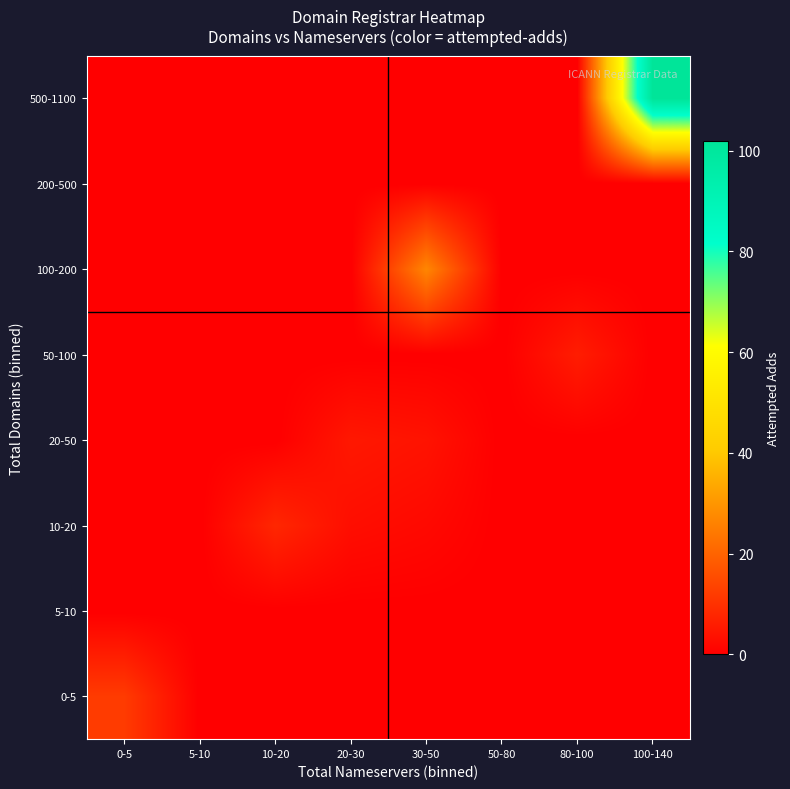

Reading left to right, transcribe all the data shown in this chart.

0-5: 0-5=12	5-10=0	10-20=0	20-30=0	30-50=0	50-80=0	80-100=0	100-140=0
5-10: 0-5=0	5-10=0	10-20=0	20-30=0	30-50=0	50-80=0	80-100=0	100-140=0
10-20: 0-5=0	5-10=0	10-20=8	20-30=3	30-50=2	50-80=0	80-100=0	100-140=0
20-50: 0-5=0	5-10=0	10-20=0	20-30=5	30-50=4	50-80=0	80-100=0	100-140=0
50-100: 0-5=0	5-10=0	10-20=0	20-30=0	30-50=0	50-80=0	80-100=6	100-140=0
100-200: 0-5=0	5-10=0	10-20=0	20-30=0	30-50=27	50-80=0	80-100=0	100-140=0
200-500: 0-5=0	5-10=0	10-20=0	20-30=0	30-50=0	50-80=0	80-100=0	100-140=0
500-1100: 0-5=0	5-10=0	10-20=0	20-30=0	30-50=0	50-80=0	80-100=0	100-140=102